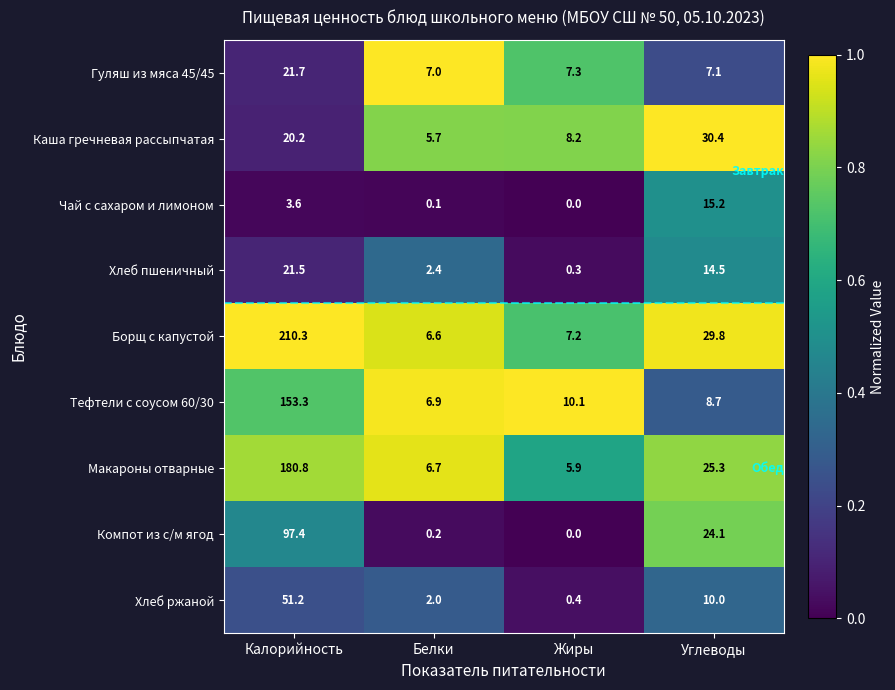

What is the maximum value shown in the chart?

210.3